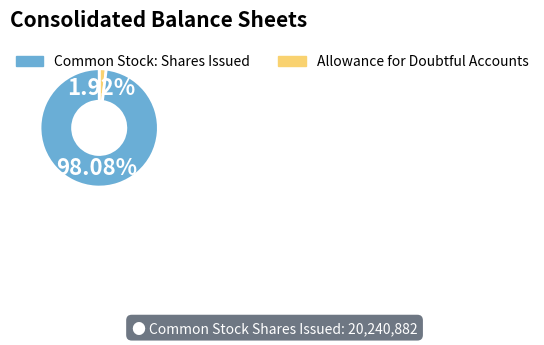

Is there any slice that represents more than half of the pie?

Yes